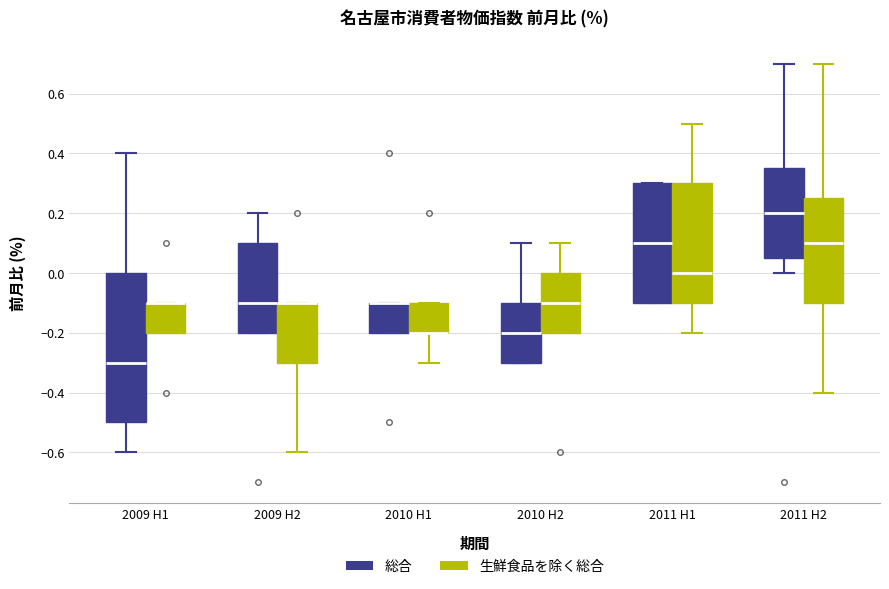

Where does the median line of the box for 2011 H1 (総合) sit on the y-axis? The values are not printed on the chart, so give them approximately, as read against the axis.

0.10